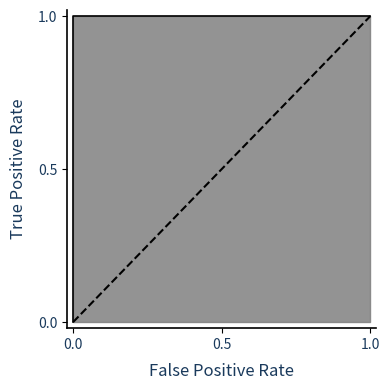

The chart shows a value of 1 at 0.0. True or false?

False